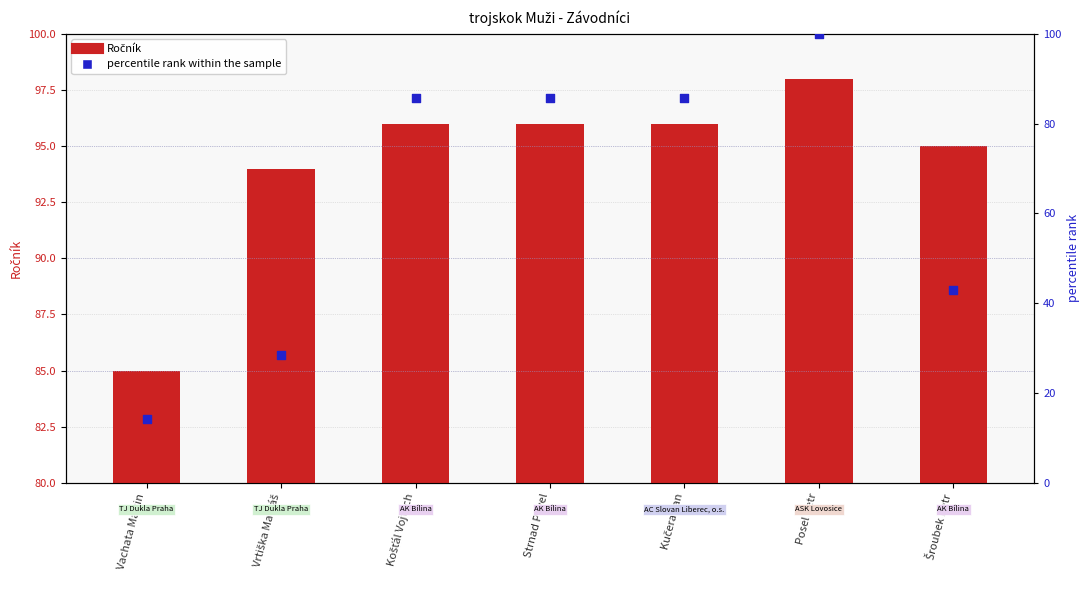

Is the value of Ročník at Vachata Martin greater than the value of percentile rank within the sample at Vachata Martin?

Yes